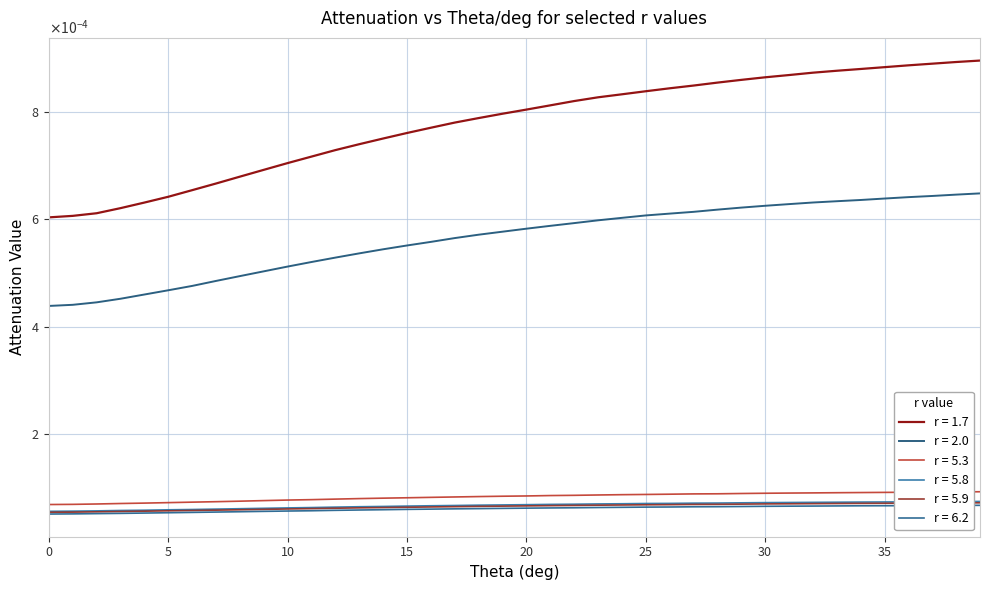

Does the chart have visible grid lines?

Yes